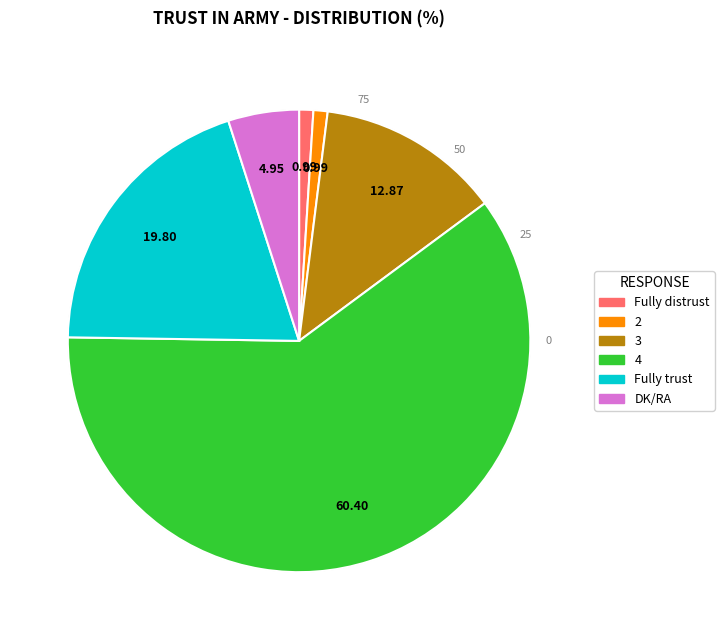

Is there a majority slice in this chart?

Yes